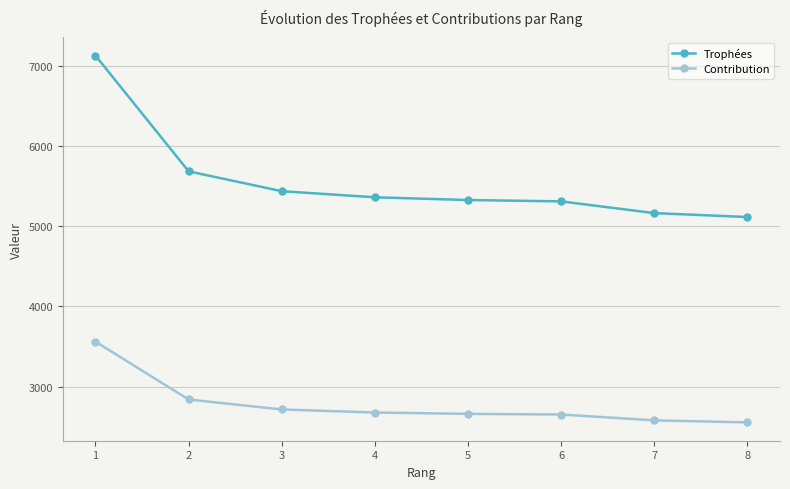

True or false: Trophées and Contribution intersect in this chart.

False